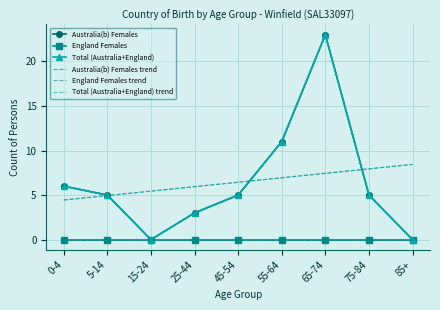

Is the value of England Females trend at 45-54 greater than the value of Australia(b) Females at 25-44?

No